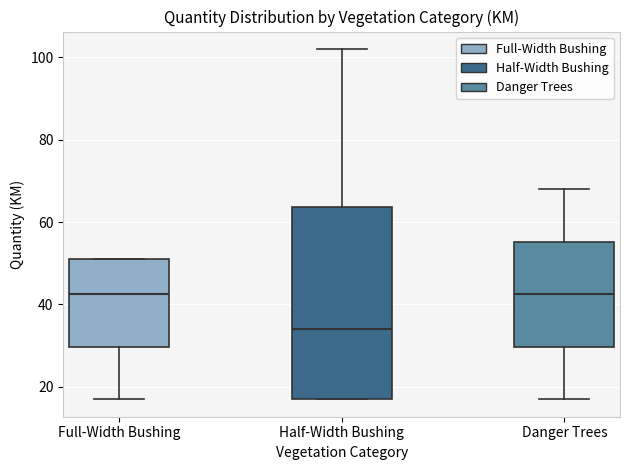

Comparing the boxes themselves (not the whiskers), which one is the tallest?

Half-Width Bushing